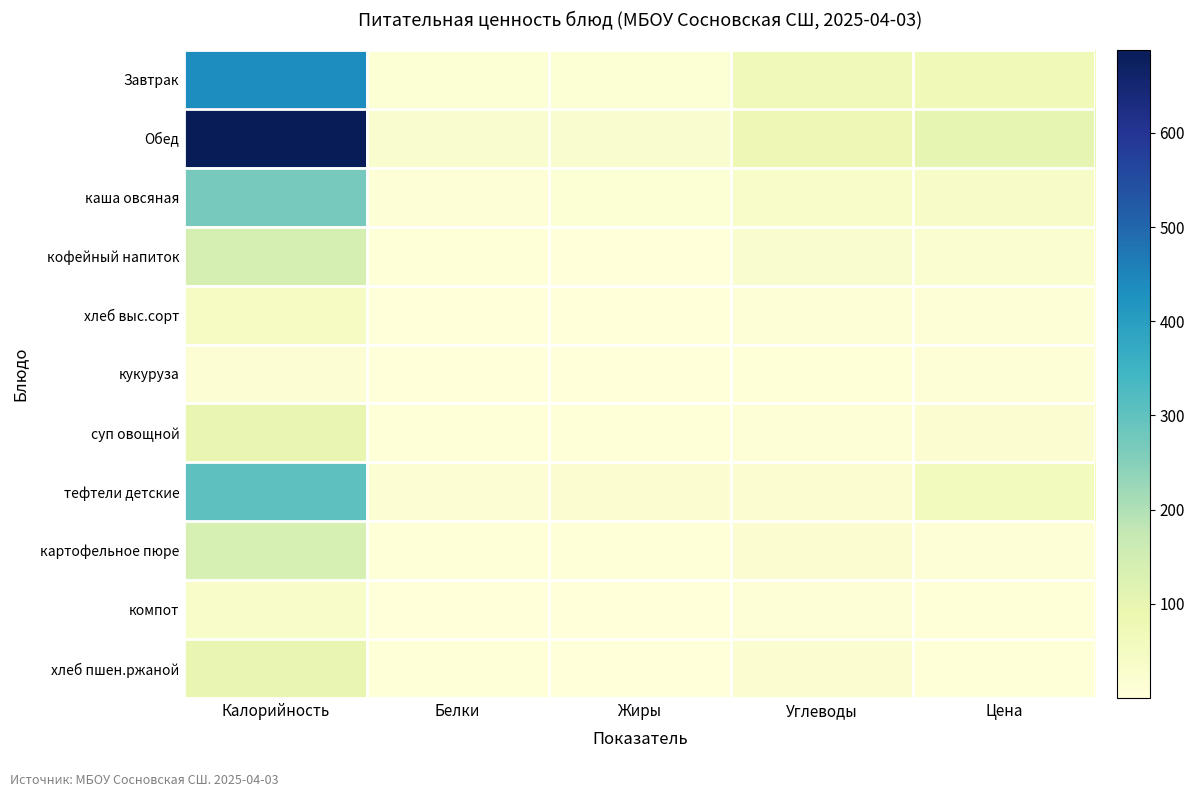

Reading left to right, transcribe all the data shown in this chart.

Завтрак: Калорийность=437.9	Белки=13.0	Жиры=12.4	Углеводы=68.8	Цена=70.0
Обед: Калорийность=688.0	Белки=26.6	Жиры=29.2	Углеводы=79.7	Цена=100.2
каша овсяная: Калорийность=270.6	Белки=7.9	Жиры=11.6	Углеводы=33.7	Цена=37.9
кофейный напиток: Калорийность=140.6	Белки=4.6	Жиры=0.5	Углеводы=29.5	Цена=22.5
хлеб выс.сорт: Калорийность=46.9	Белки=1.5	Жиры=0.2	Углеводы=9.8	Цена=9.6
кукуруза: Калорийность=15.7	Белки=0.6	Жиры=0.1	Углеводы=3.1	Цена=7.8
суп овощной: Калорийность=97.3	Белки=5.2	Жиры=4.5	Углеводы=9.0	Цена=17.2
тефтели детские: Калорийность=302.3	Белки=14.1	Жиры=18.6	Углеводы=19.6	Цена=57.9
картофельное пюре: Калорийность=139.4	Белки=3.1	Жиры=5.3	Углеводы=19.8	Цена=10.8
компот: Калорийность=35.5	Белки=0.3	Жиры=0.1	Углеводы=8.4	Цена=3.5
хлеб пшен.ржаной: Калорийность=97.8	Белки=3.3	Жиры=0.6	Углеводы=19.8	Цена=3.0